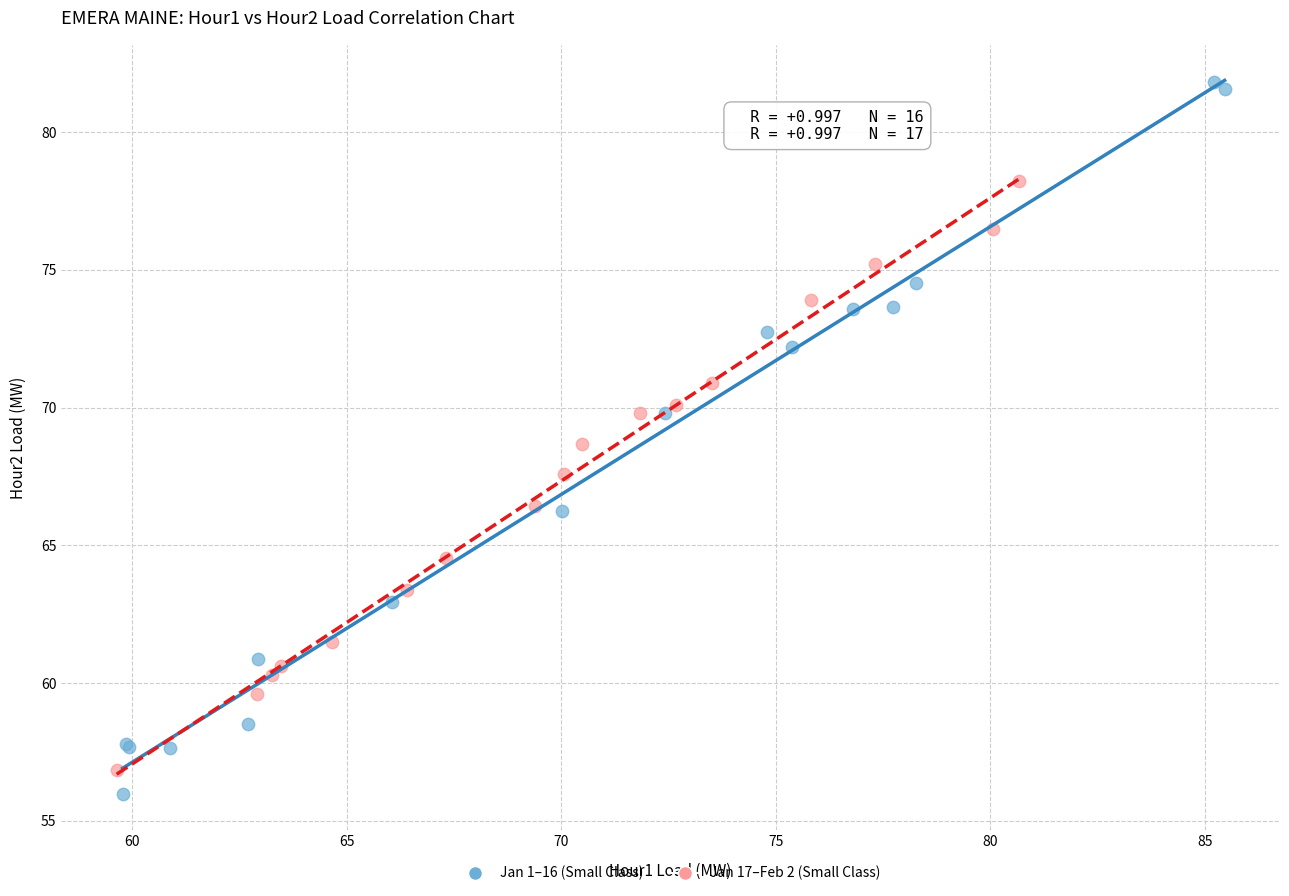

Which series contains the highest Y value?

Jan 1–16 (Small Class)